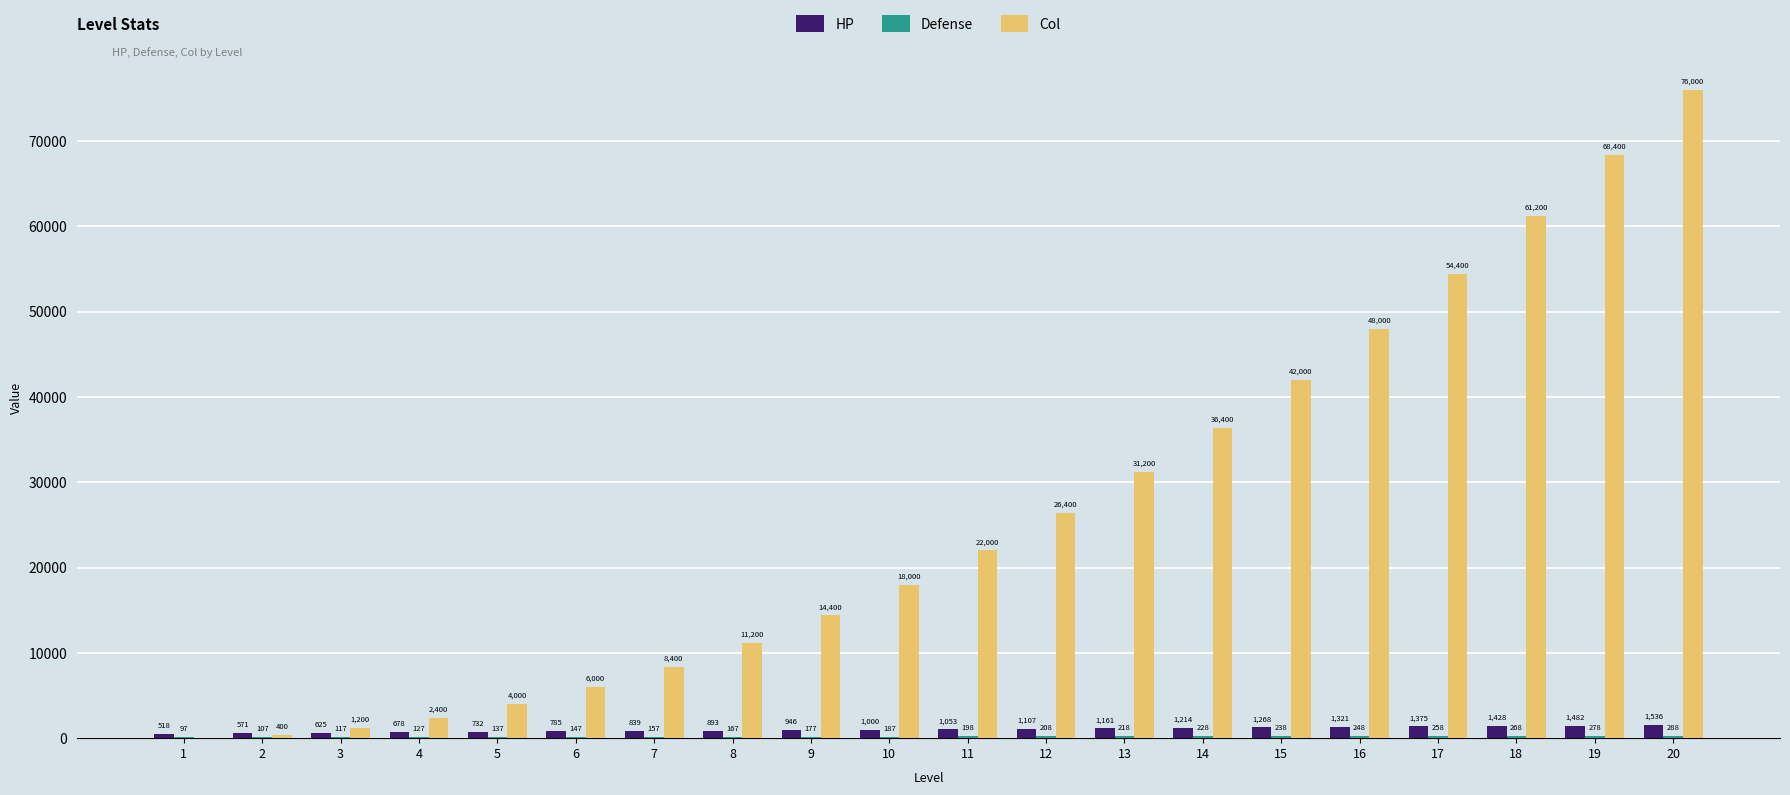

What is the highest value of the Col series?

76000